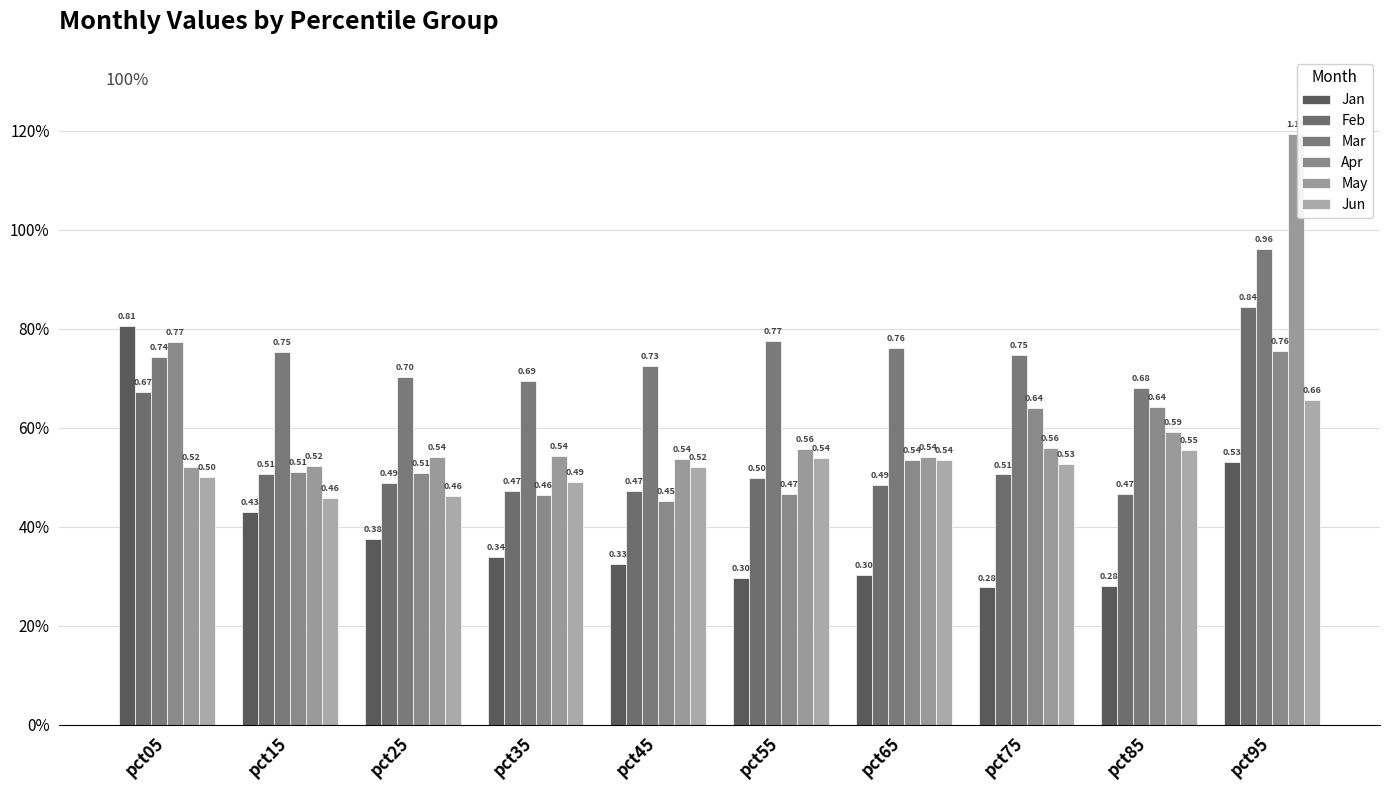

Does the chart contain stacked bars?

No